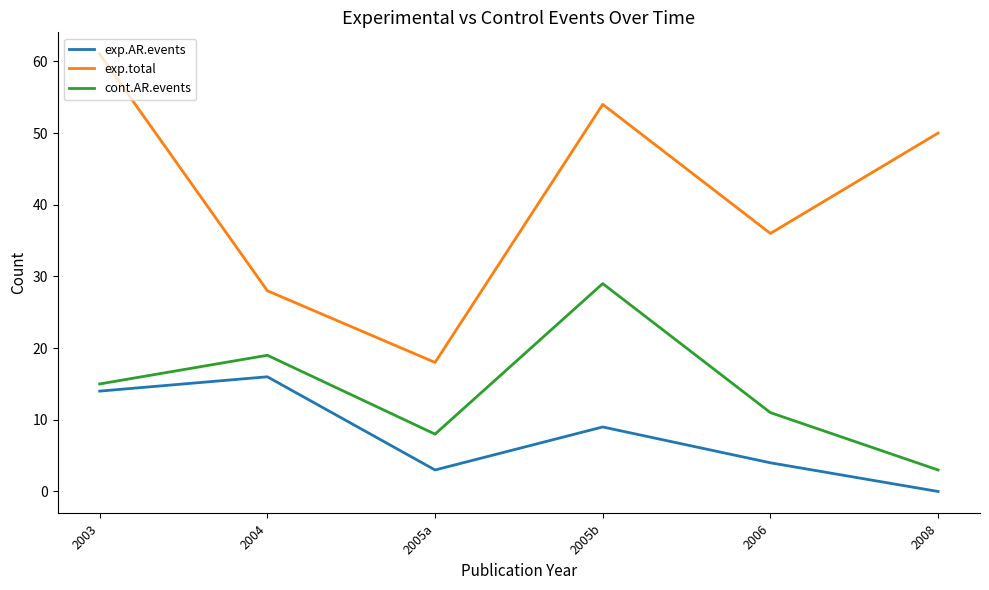

In exp.total, how many points are lower than both neighbors (excluding endpoints)?

2